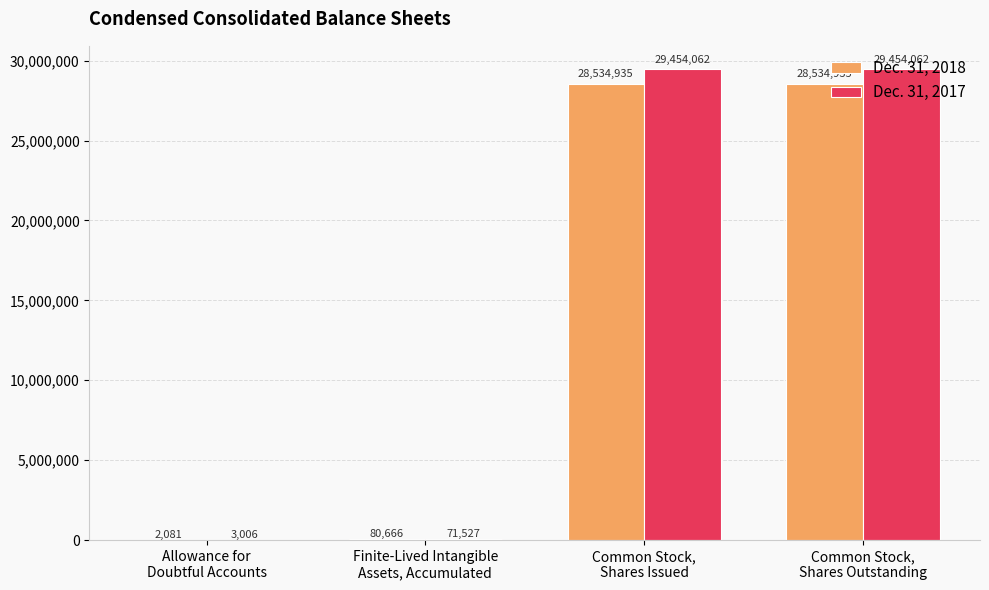

What is the maximum value for Dec. 31, 2017?

29454062